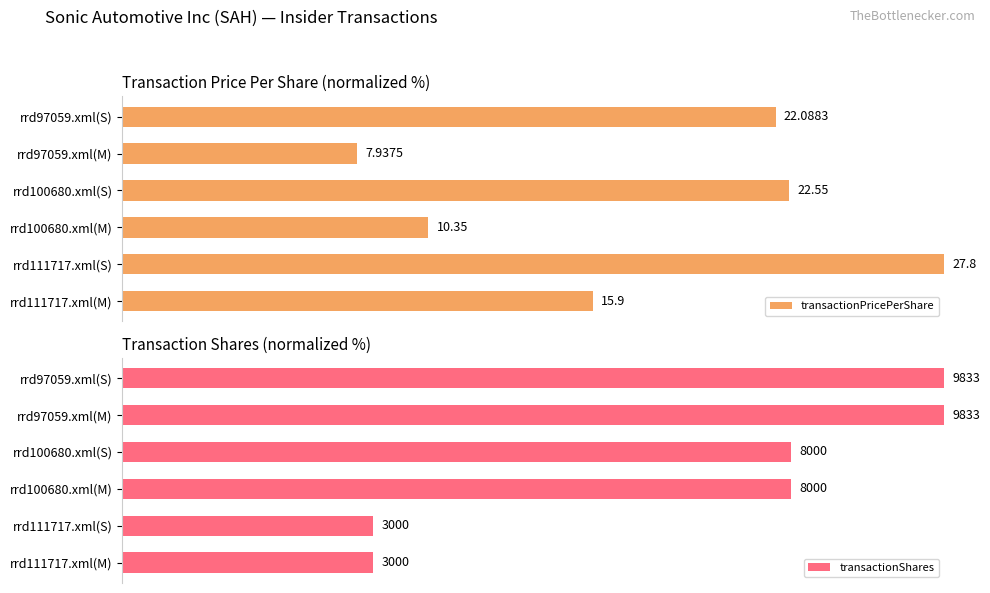

The value of transactionPricePerShare at rrd100680.xml(S) is 18.6. True or false?

False